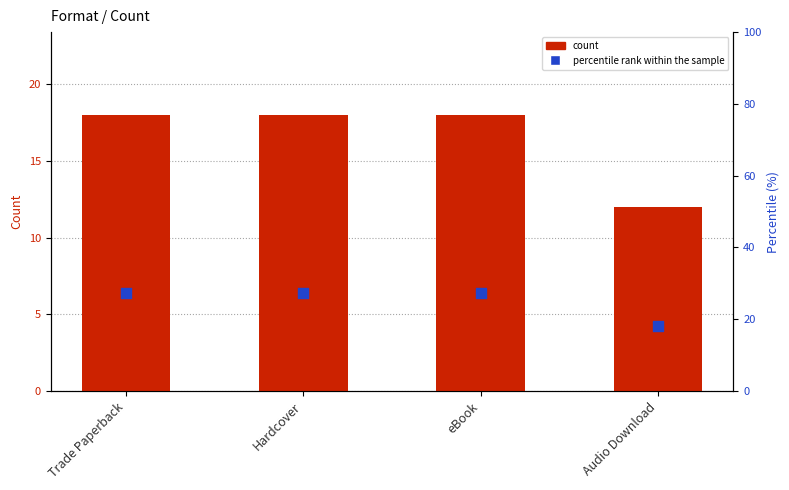

At which category is the sum across all series the highest?

Trade Paperback